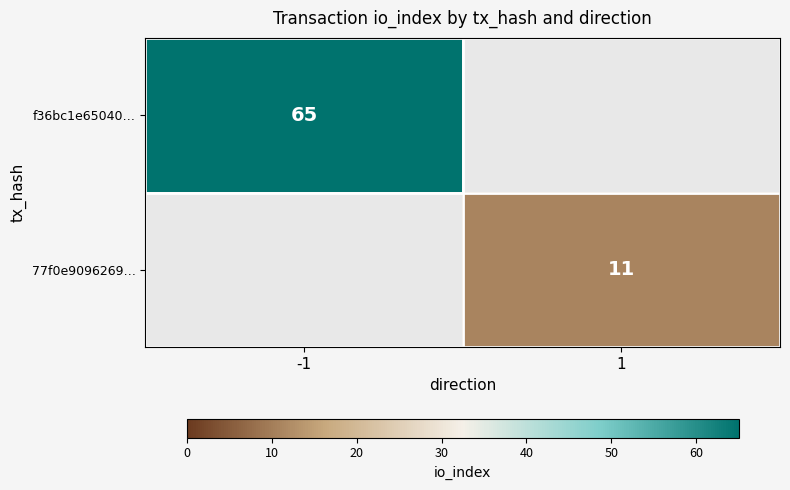

The f36bc1e65040… series shows 65 at -1. True or false?

True